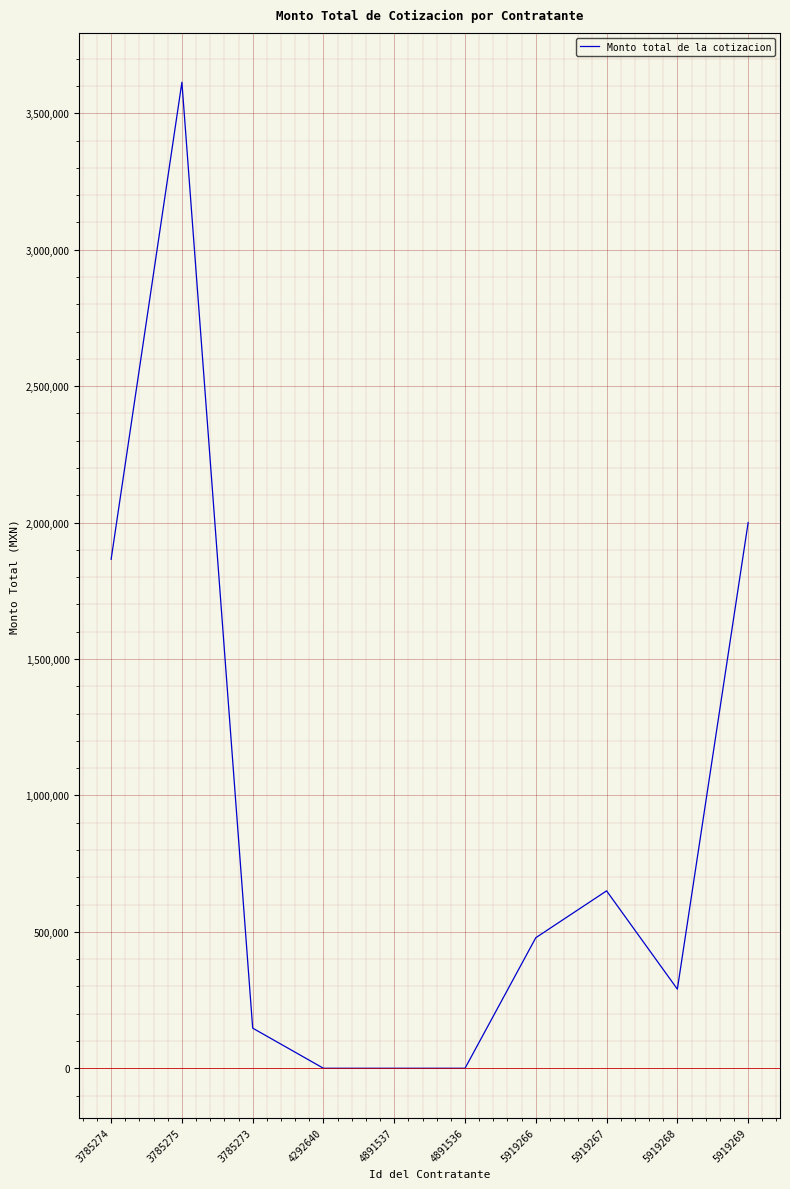

True or false: the data shows 2000000.0 at 5919269.

True